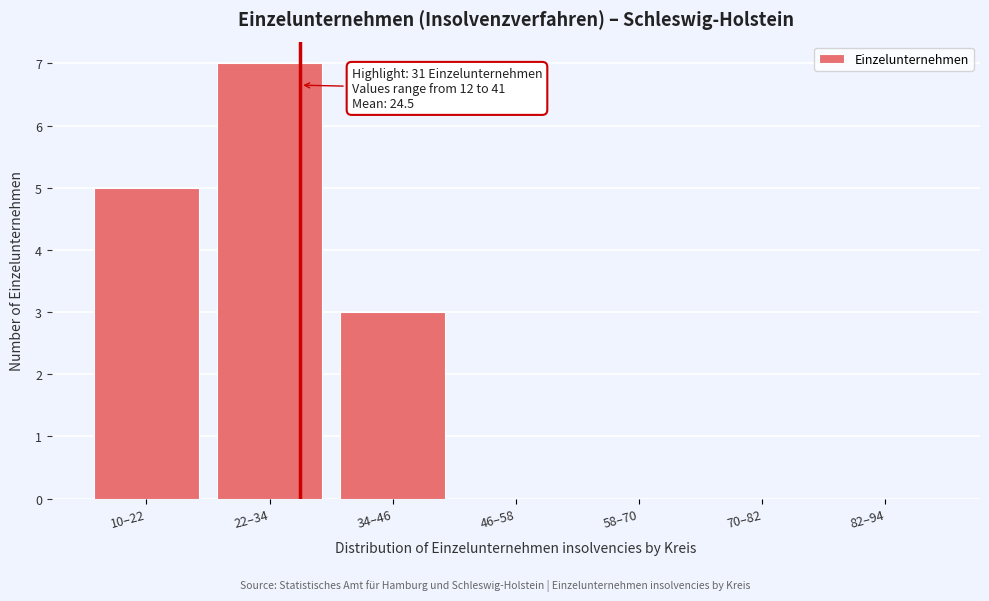

Reading right to left, extract all data points from this chart.

82–94=0	70–82=0	58–70=0	46–58=0	34–46=3	22–34=7	10–22=5